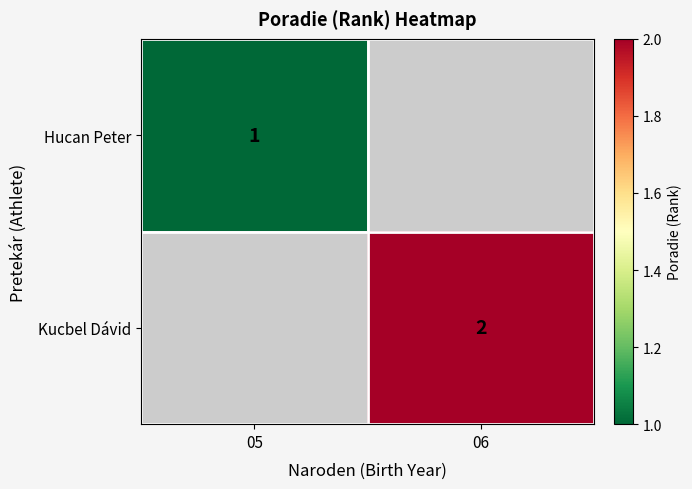

The value of Kucbel Dávid at 06 is 3. True or false?

False